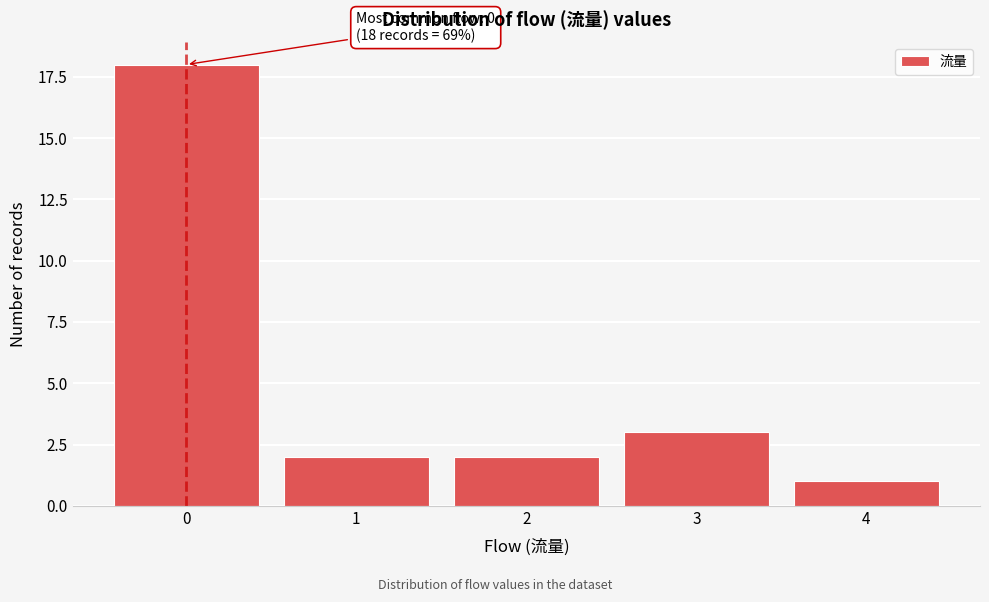

Reading right to left, transcribe all the data shown in this chart.

4=1	3=3	2=2	1=2	0=18